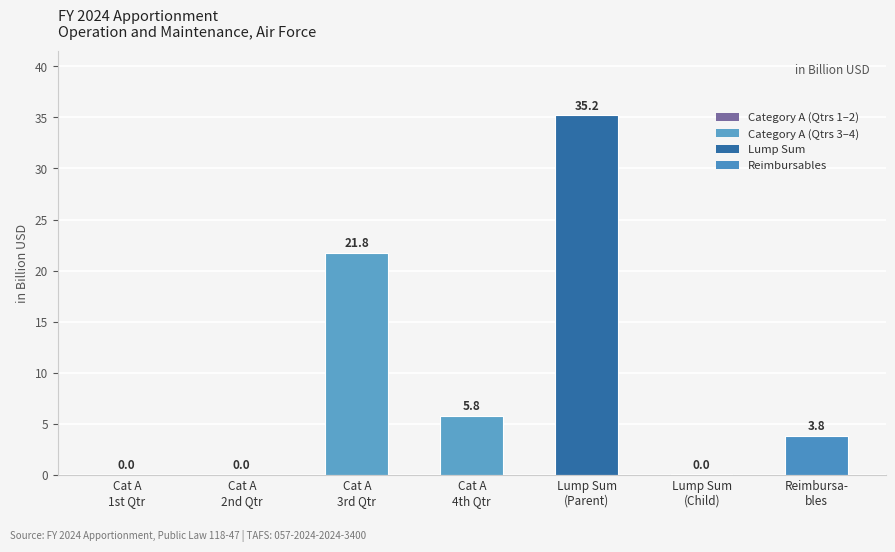

What value does the data have at Cat A
4th Qtr?

5.8